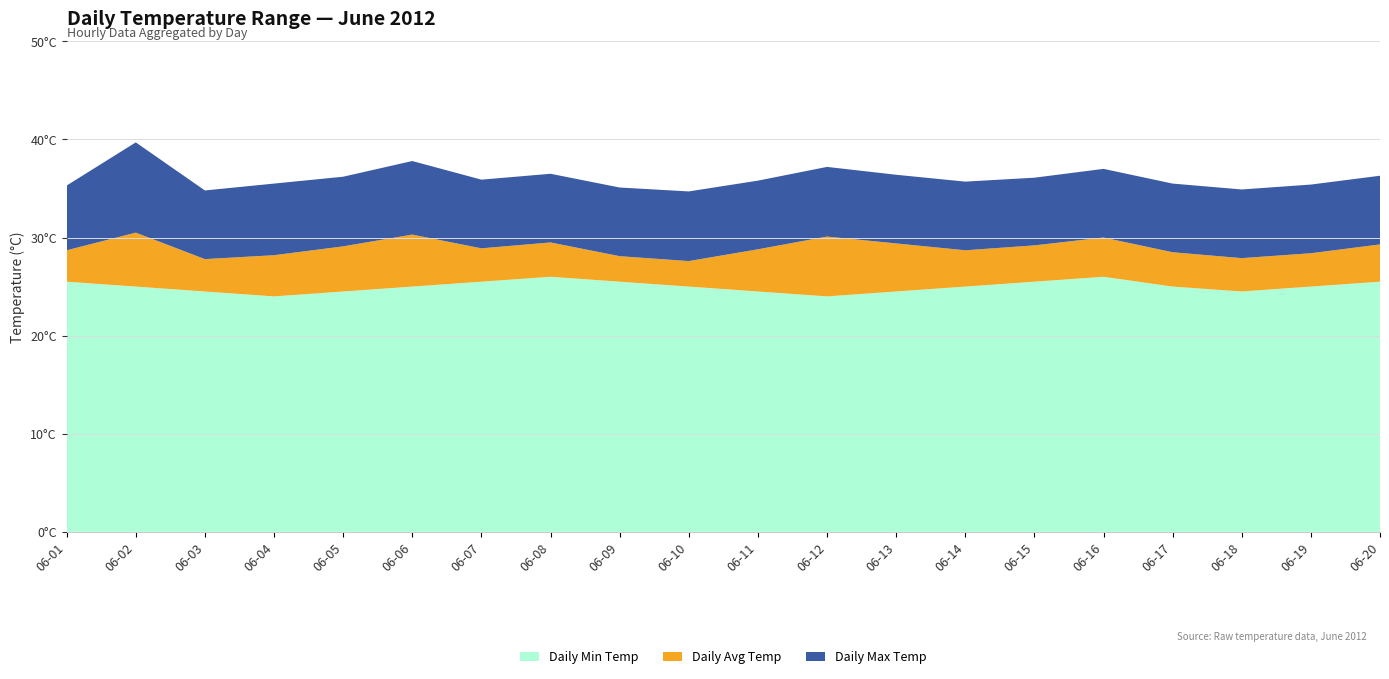

Reading left to right, what are all the values shown in this chart?

Daily Min Temp: 2012-06-01=25.5	2012-06-02=25.0	2012-06-03=24.5	2012-06-04=24.0	2012-06-05=24.5	2012-06-06=25.0	2012-06-07=25.5	2012-06-08=26.0	2012-06-09=25.5	2012-06-10=25.0	2012-06-11=24.5	2012-06-12=24.0	2012-06-13=24.5	2012-06-14=25.0	2012-06-15=25.5	2012-06-16=26.0	2012-06-17=25.0	2012-06-18=24.5	2012-06-19=25.0	2012-06-20=25.5
Daily Avg Temp: 2012-06-01=28.7	2012-06-02=30.5	2012-06-03=27.8	2012-06-04=28.2	2012-06-05=29.1	2012-06-06=30.3	2012-06-07=28.9	2012-06-08=29.5	2012-06-09=28.1	2012-06-10=27.6	2012-06-11=28.8	2012-06-12=30.1	2012-06-13=29.4	2012-06-14=28.7	2012-06-15=29.2	2012-06-16=30.0	2012-06-17=28.5	2012-06-18=27.9	2012-06-19=28.4	2012-06-20=29.3
Daily Max Temp: 2012-06-01=35.3	2012-06-02=39.7	2012-06-03=34.8	2012-06-04=35.5	2012-06-05=36.2	2012-06-06=37.8	2012-06-07=35.9	2012-06-08=36.5	2012-06-09=35.1	2012-06-10=34.7	2012-06-11=35.8	2012-06-12=37.2	2012-06-13=36.4	2012-06-14=35.7	2012-06-15=36.1	2012-06-16=37.0	2012-06-17=35.5	2012-06-18=34.9	2012-06-19=35.4	2012-06-20=36.3